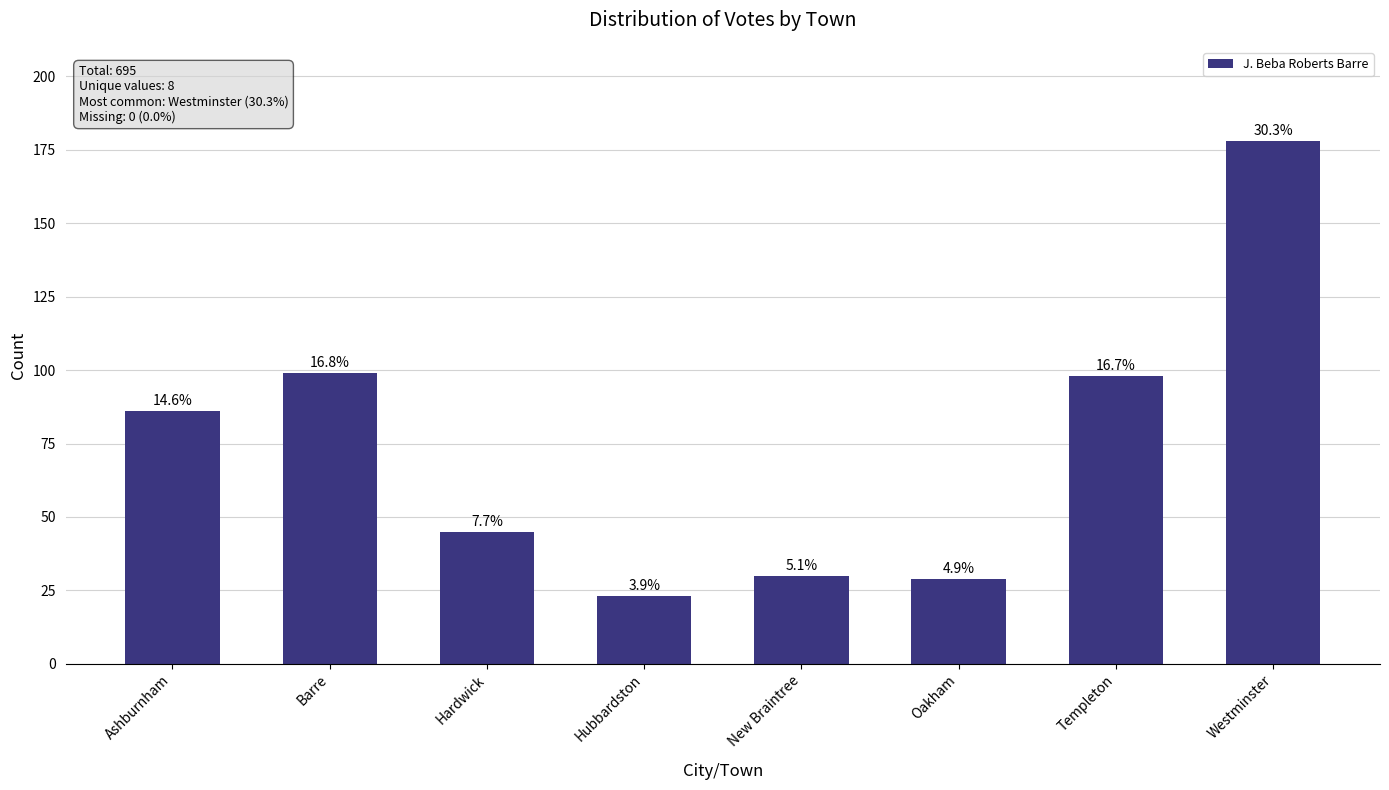

Which label corresponds to the largest value in the chart?

Westminster